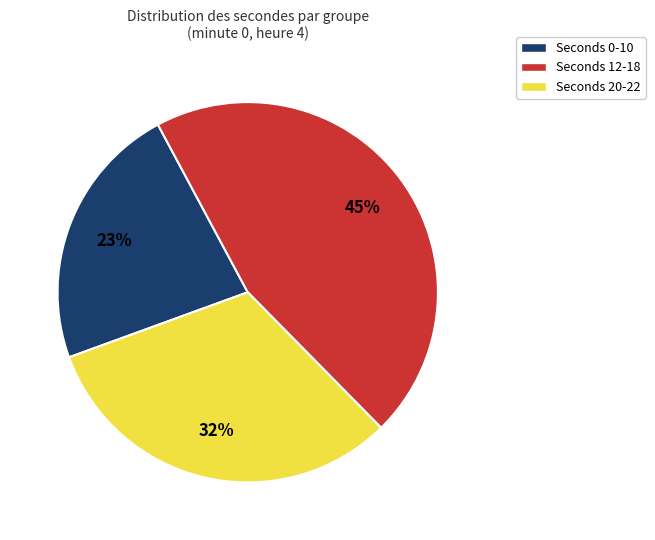

How many segments does this pie chart have?

3